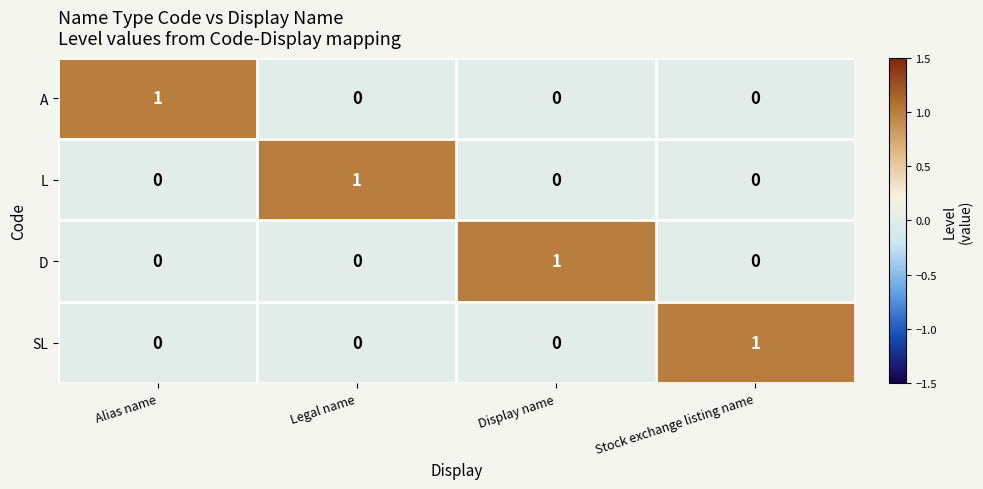

At how many categories does at least one series exceed 0?

4